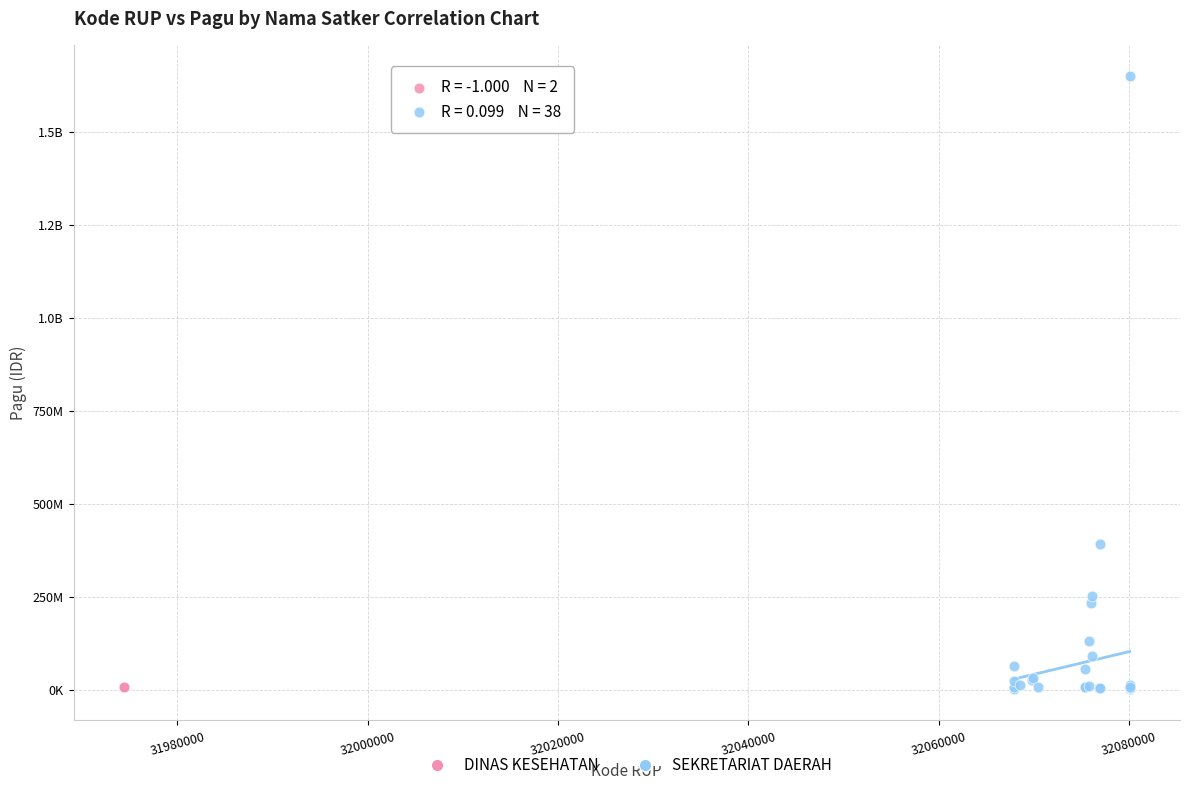

What are all the series names shown in the legend?

DINAS KESEHATAN, SEKRETARIAT DAERAH